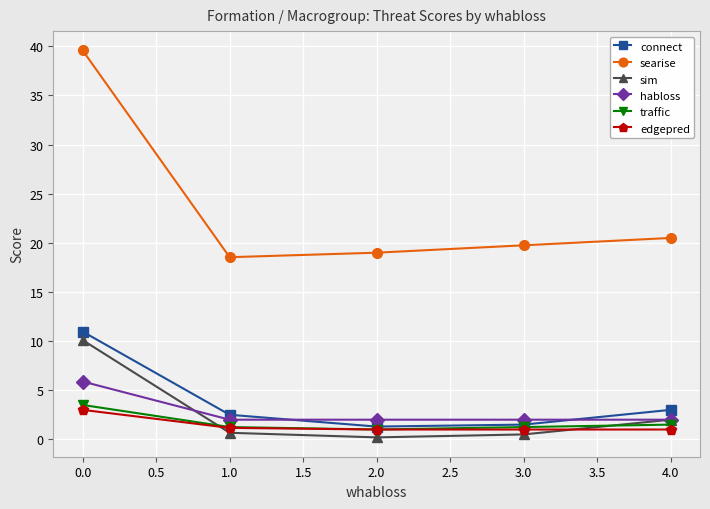

List the series in order of their peak value, lowest first.

edgepred, traffic, habloss, sim, connect, searise